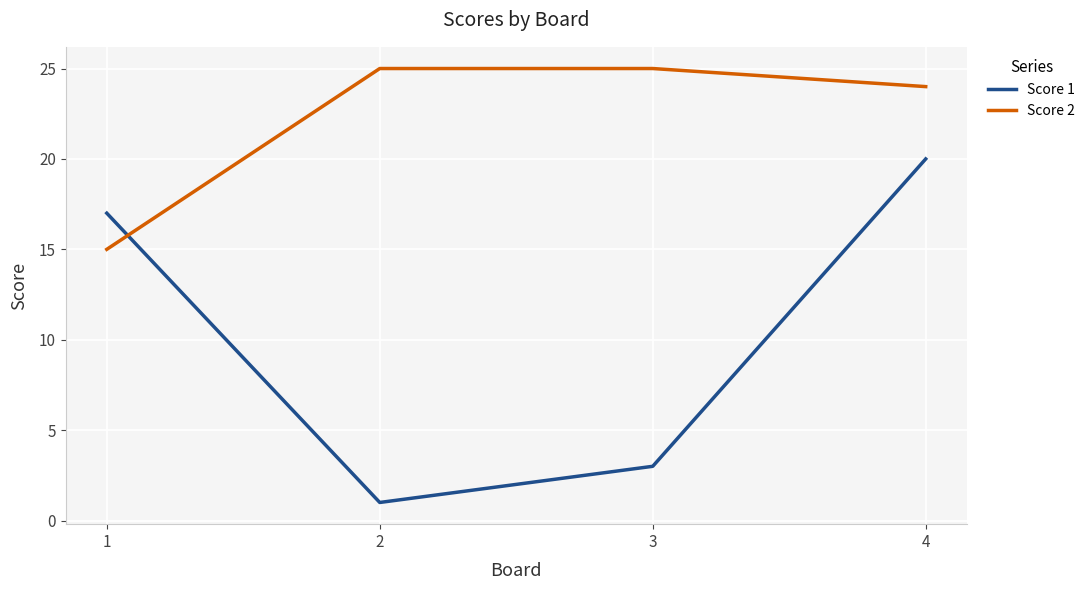

What is the difference between the Score 2 values at 1 and 2?

10